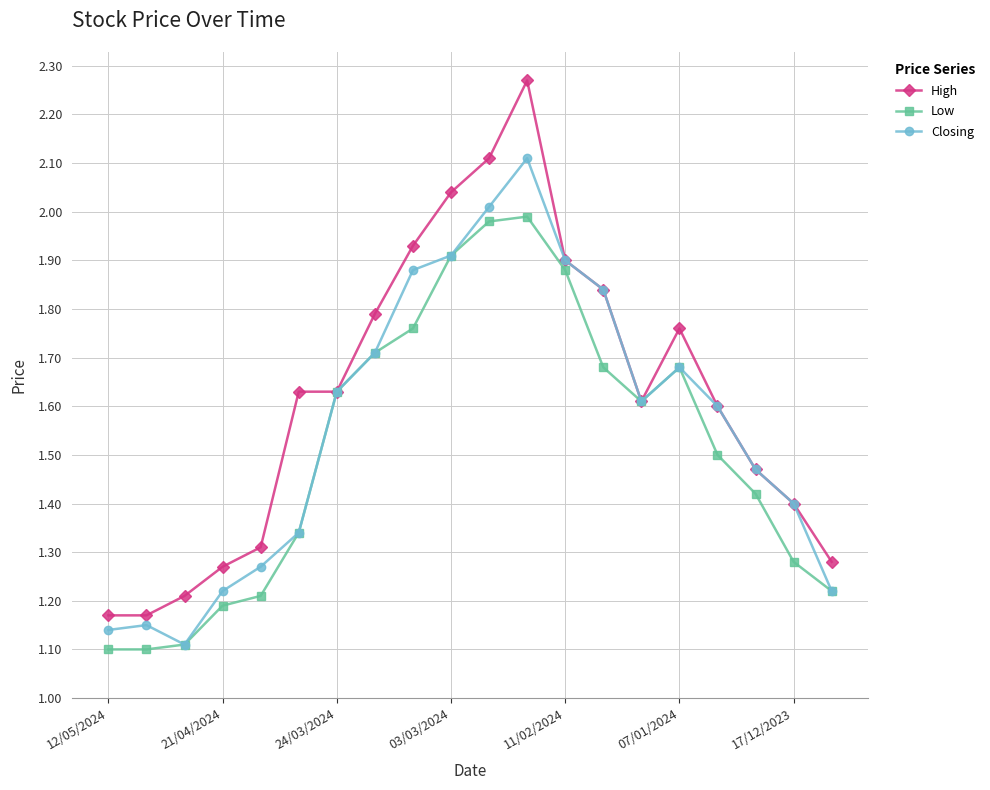

Rank the series by their average value, from lowest to highest.

Low, Closing, High